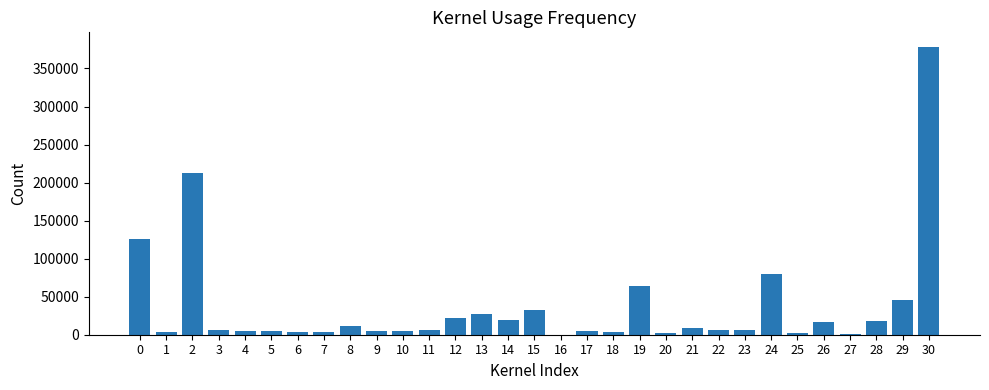

Is it true that the value at 26 is 16515?

True